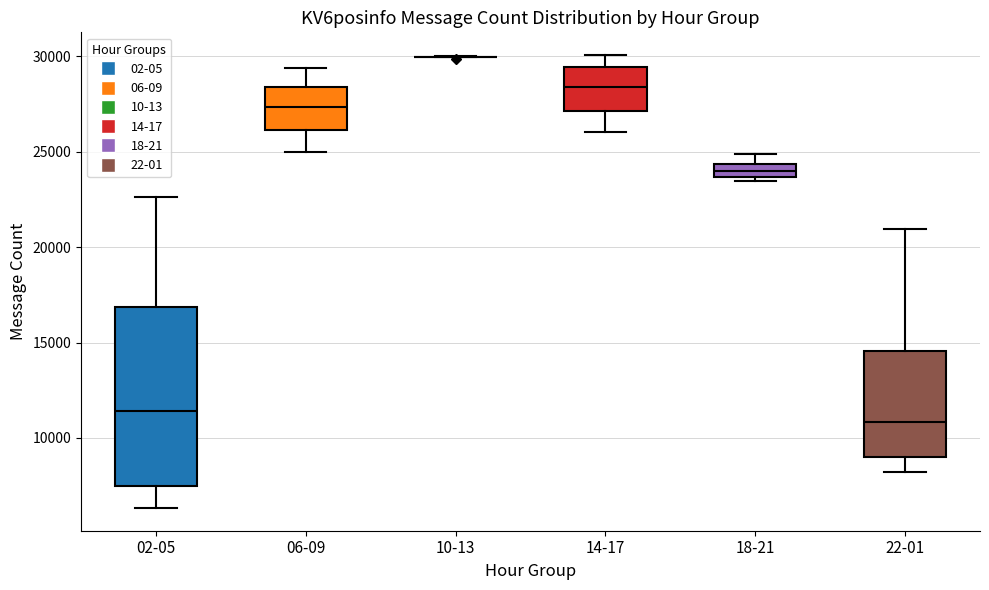

Where does the median line of the box for 02-05 sit on the y-axis? The values are not printed on the chart, so give them approximately, as read against the axis.

11500